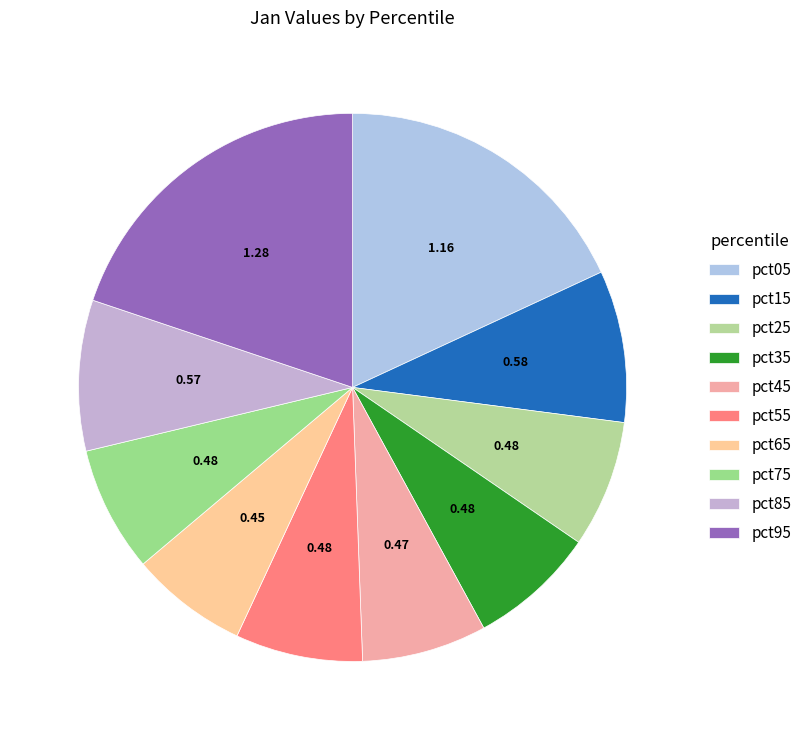

What is the total percentage of pct15 and pct75?

16.4%